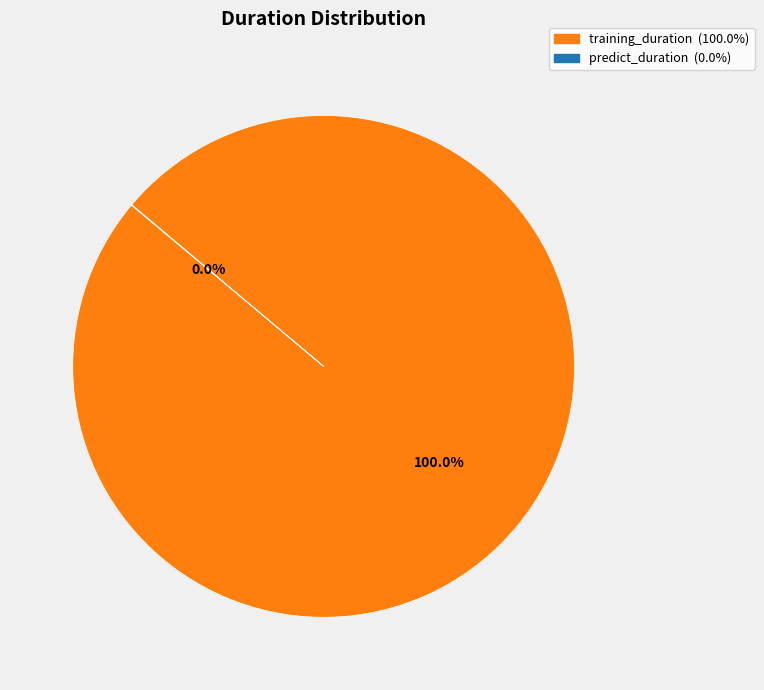

True or false: training_duration accounts for 100% of the total.

True